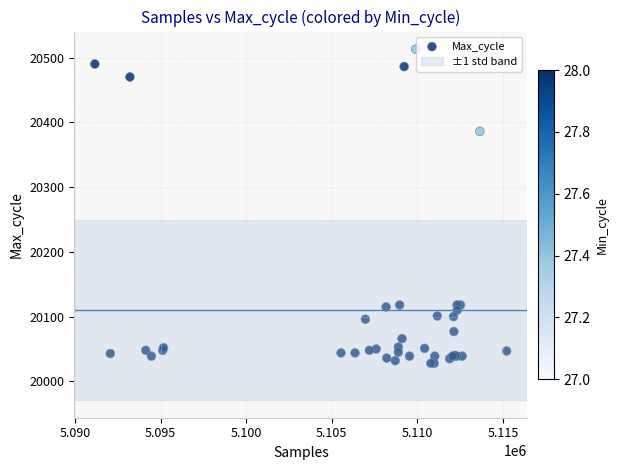

What Y value in the scatter plot is closest to 20270?

20386